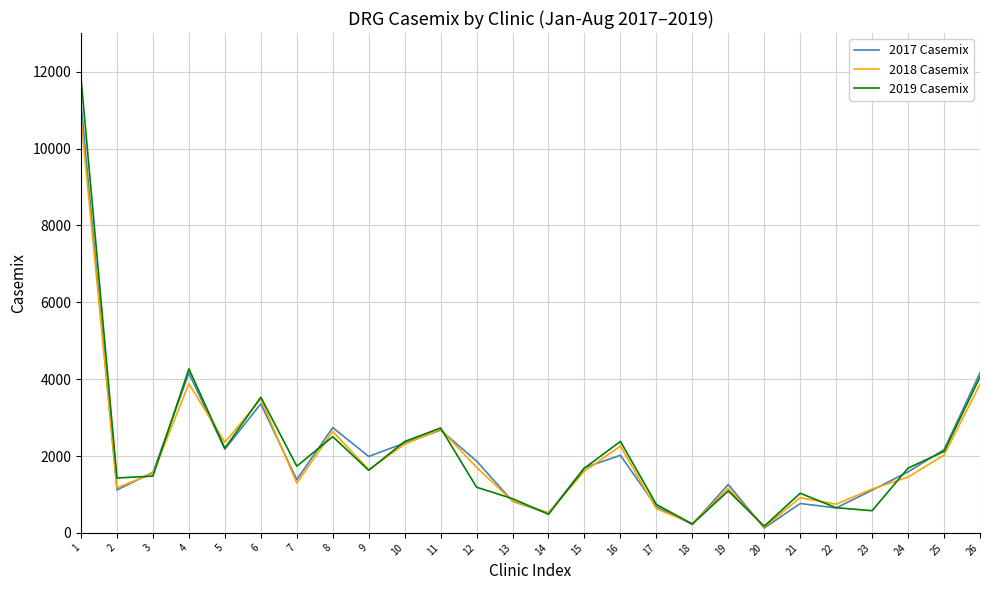

What is the difference between the 2019 Casemix values at 6 and 11?

801.8